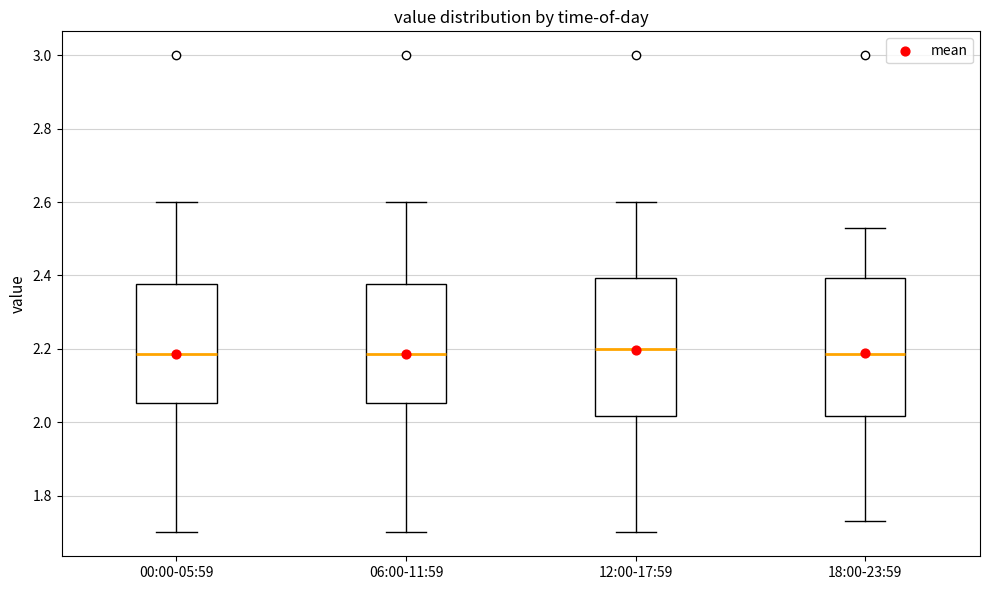

Where does the lower whisker of the box for 06:00-11:59 end on the y-axis? The values are not printed on the chart, so give them approximately, as read against the axis.

1.70